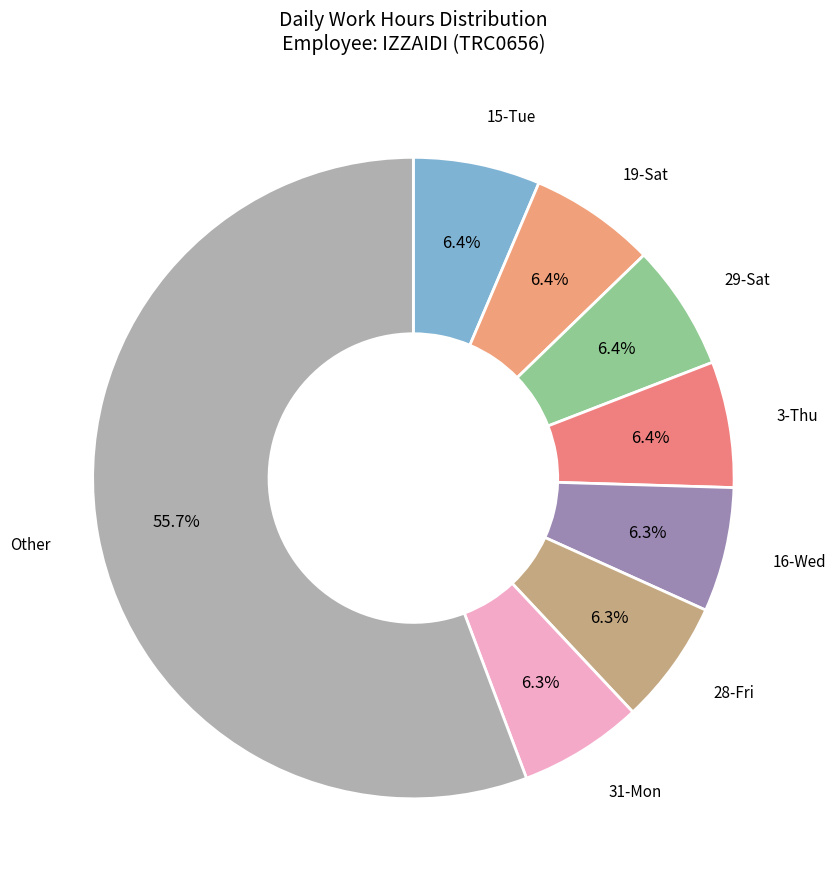

Which slice represents more than half of the pie?

Other